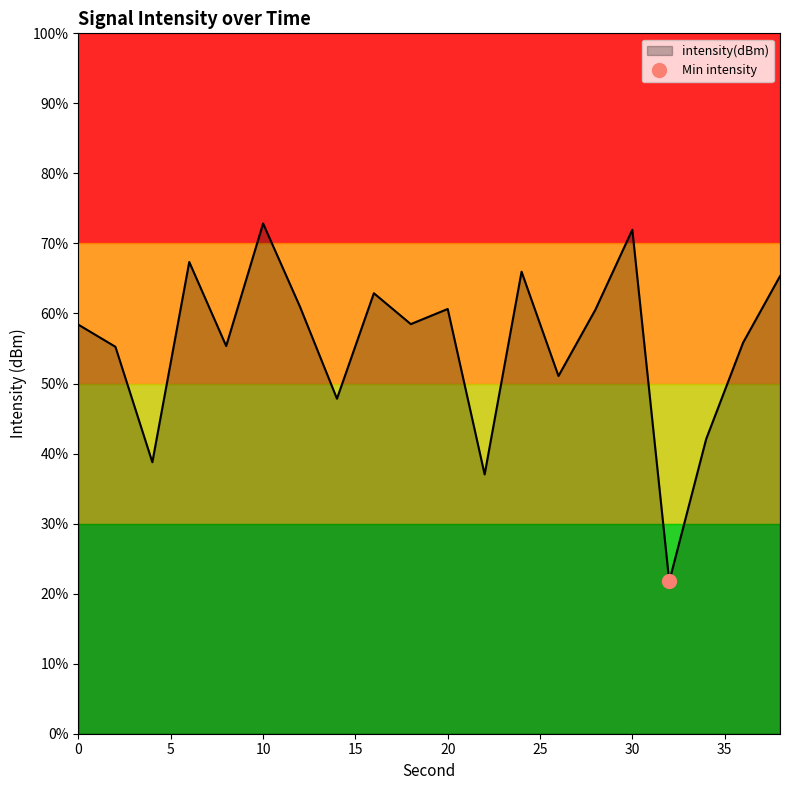

Count the number of data series in this chart.

1